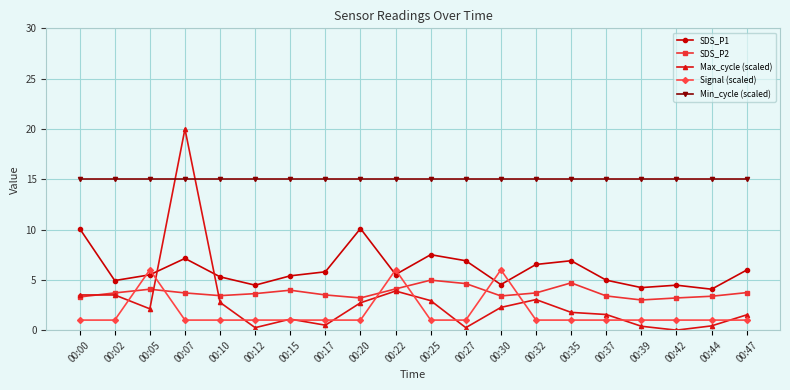

Which series changed the most between 00:02 and 00:30?

Signal (scaled)